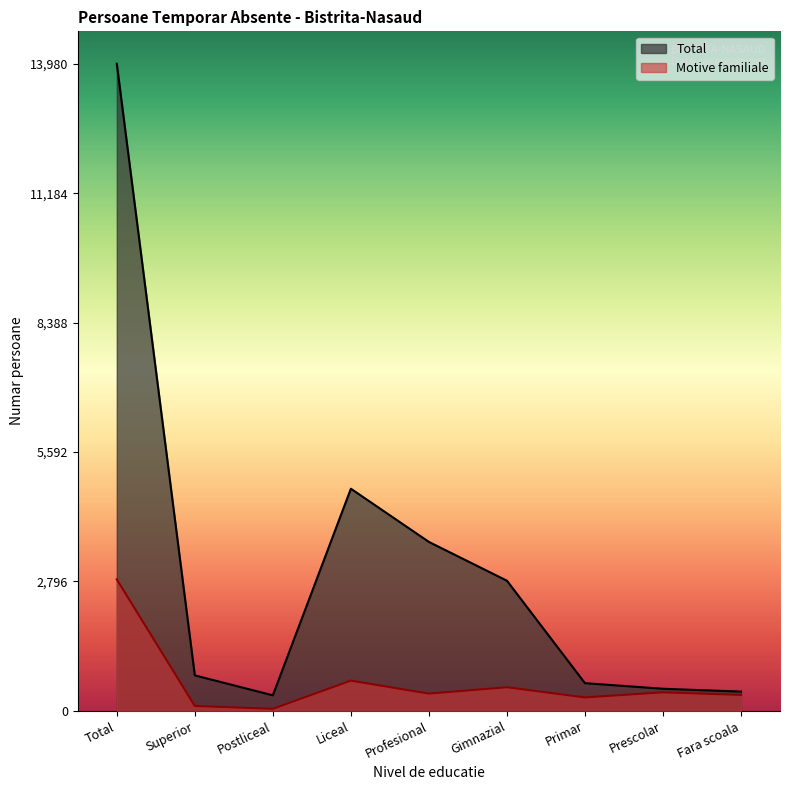

Which series has the widest spread of values?

Total